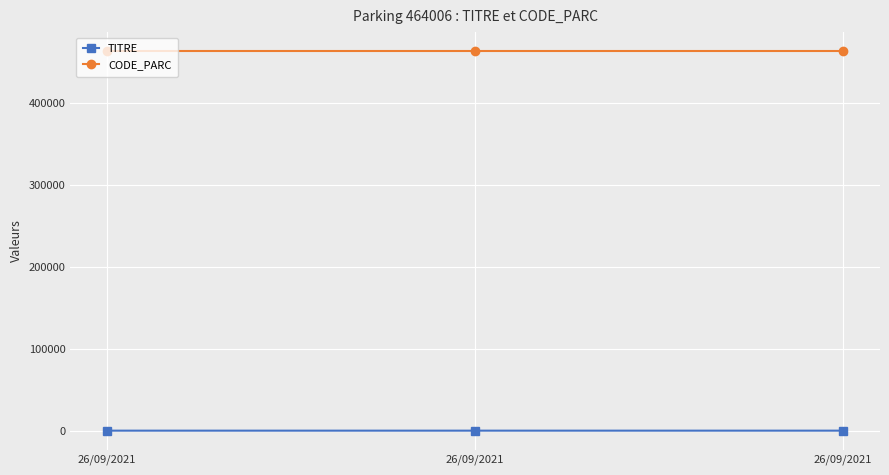

Between 26/09/2021 and 26/09/2021, which series saw the biggest shift?

TITRE